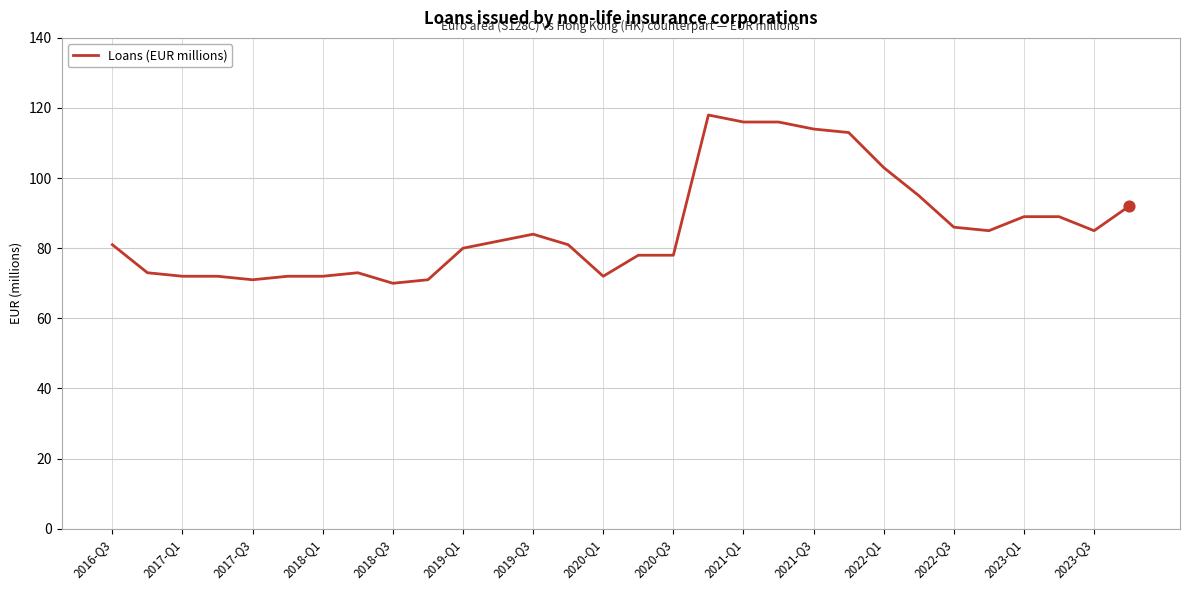

What is the smallest value displayed?

70